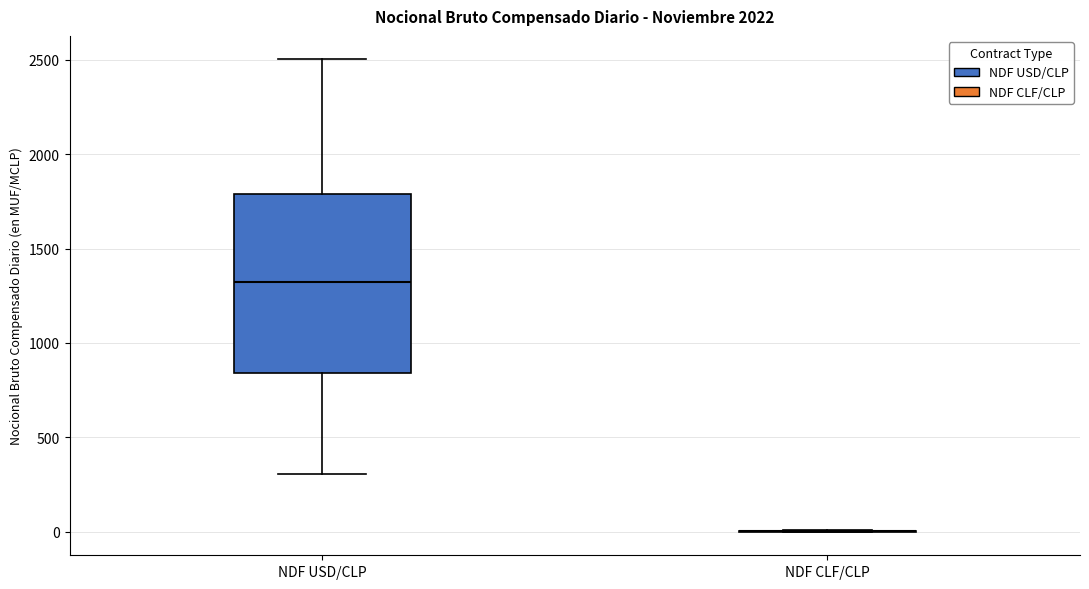

Reading left to right, read every box against the y-axis: the position of its median line, the range the box covers, and the ends of its whiskers. The values are not printed on the chart, so give them approximately, as read against the axis.

NDF USD/CLP: median 1300, box 850 to 1800, whiskers 300 to 2500
NDF CLF/CLP: box collapsed to a line at 0, whiskers 0 to 0